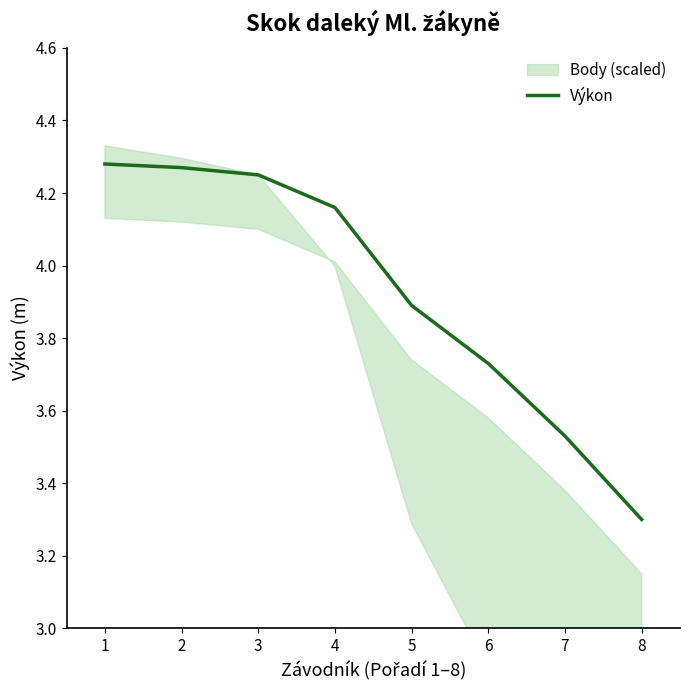

True or false: the data has more than 1 interior local peaks.

False